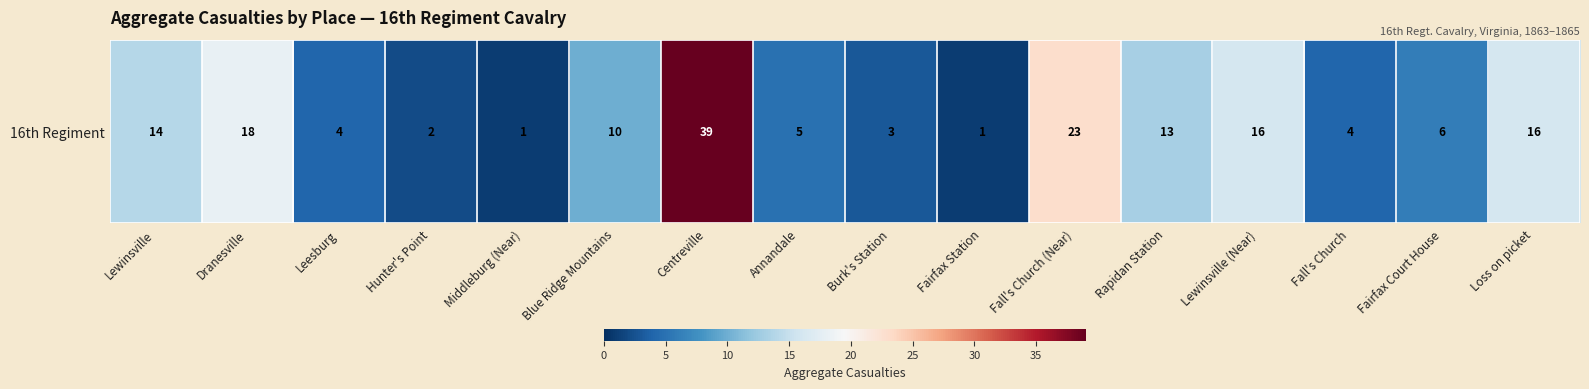

The value at Fall's Church (Near) is 33. True or false?

False